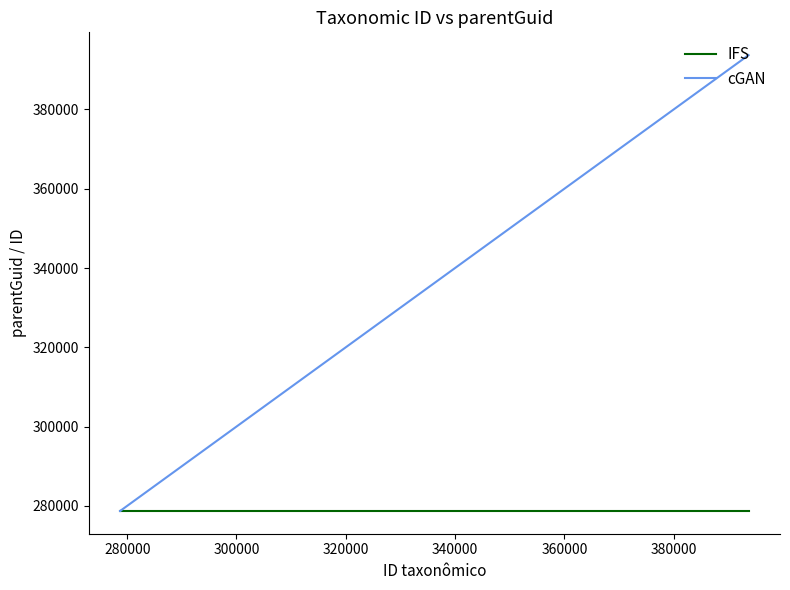

What is the sum of all IFS values?

1114872